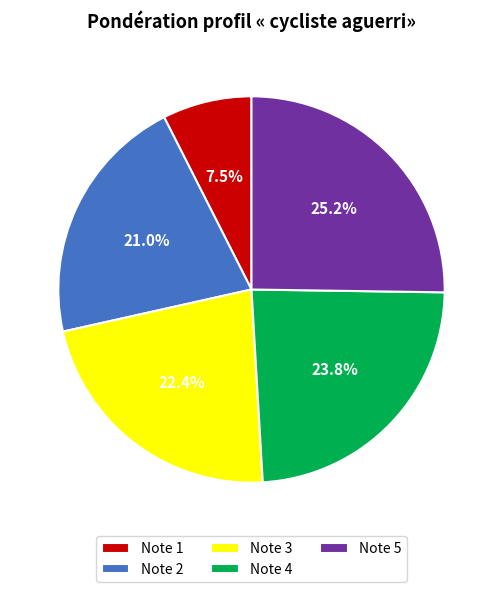

Do Note 4 and Note 1 together represent more than half of the pie?

No